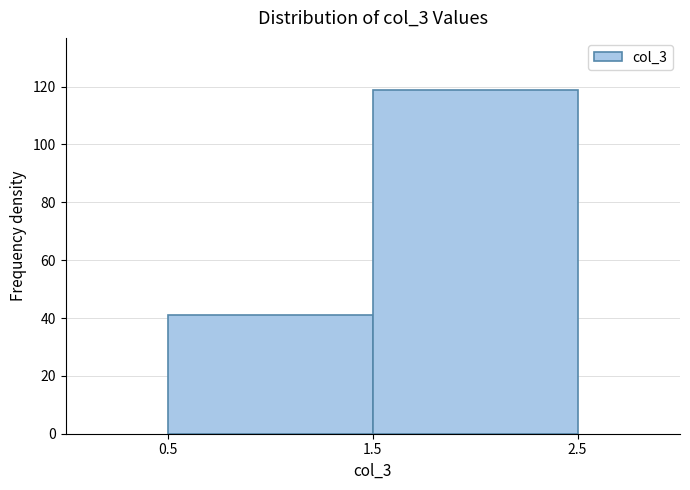

Reading left to right, list every bar in this chart as the range it spans on the x-axis followed by its height. The values are not printed on the chart, so give them approximately, as read against the axis.

0.5 to 1.5: 42
1.5 to 2.5: 120